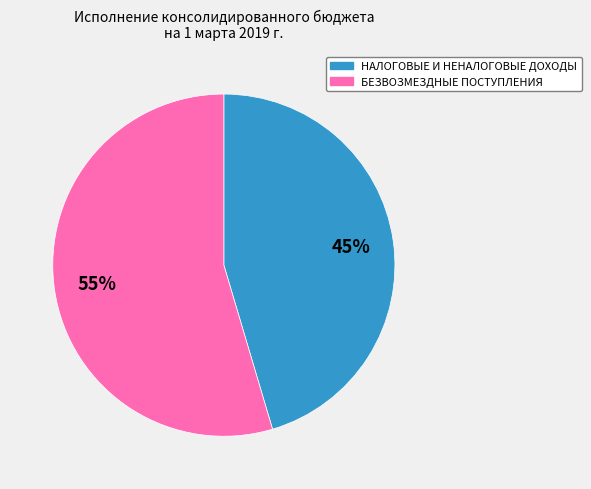

To the nearest percent, what portion does БЕЗВОЗМЕЗДНЫЕ ПОСТУПЛЕНИЯ represent?

55%